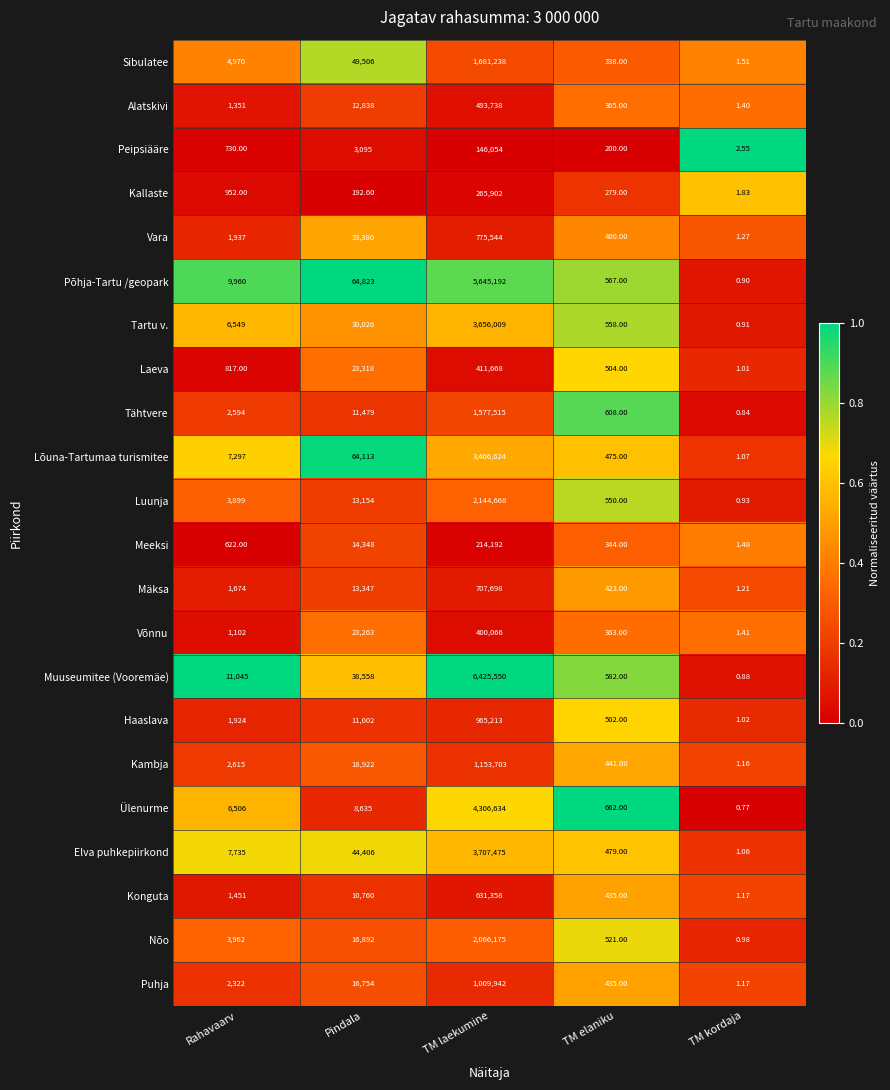

Rank the categories by Põhja-Tartu /geopark value from lowest to highest.

TM kordaja, TM elaniku, Rahavaarv, Pindala, TM laekumine